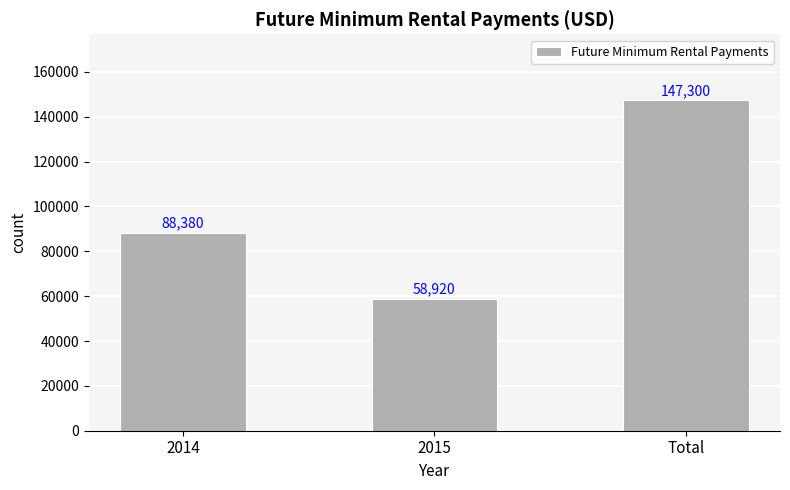

Reading left to right, list all the values displayed in this chart.

88380	58920	147300